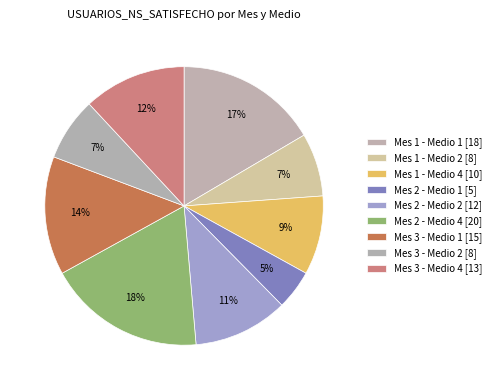

What percentage is the Mes 2 - Medio 2 slice, to the nearest percent?

11%